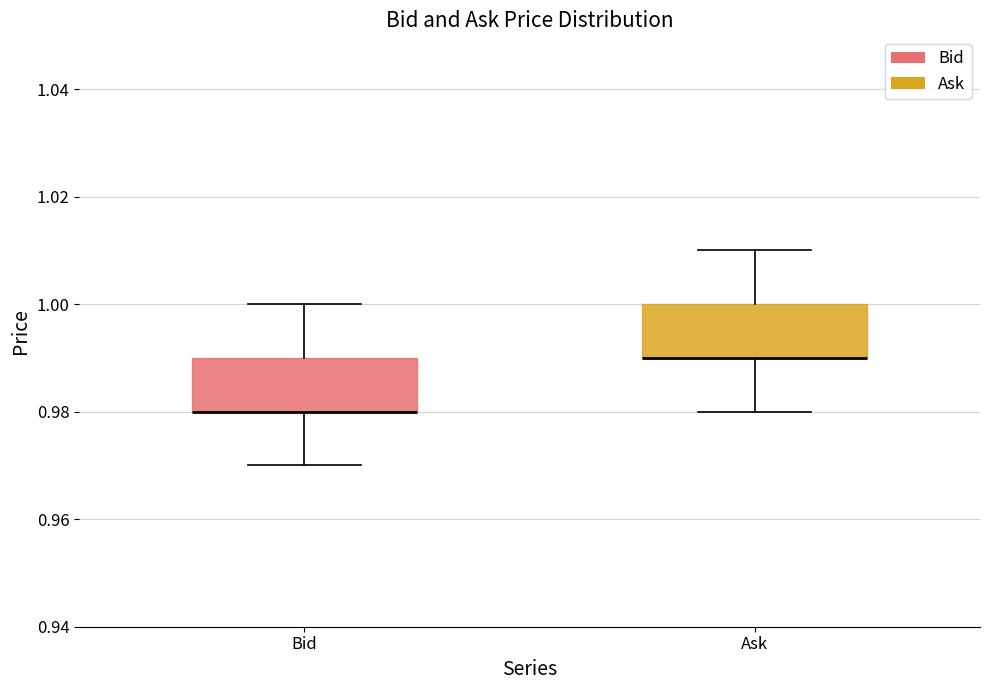

Reading left to right, read every box against the y-axis: the position of its median line, the range the box covers, and the ends of its whiskers. The values are not printed on the chart, so give them approximately, as read against the axis.

Bid: median 0.98 (drawn on the box's lower edge), box 0.98 to 0.99, whiskers 0.97 to 1.00
Ask: median 0.99 (drawn on the box's lower edge), box 0.99 to 1.00, whiskers 0.98 to 1.01